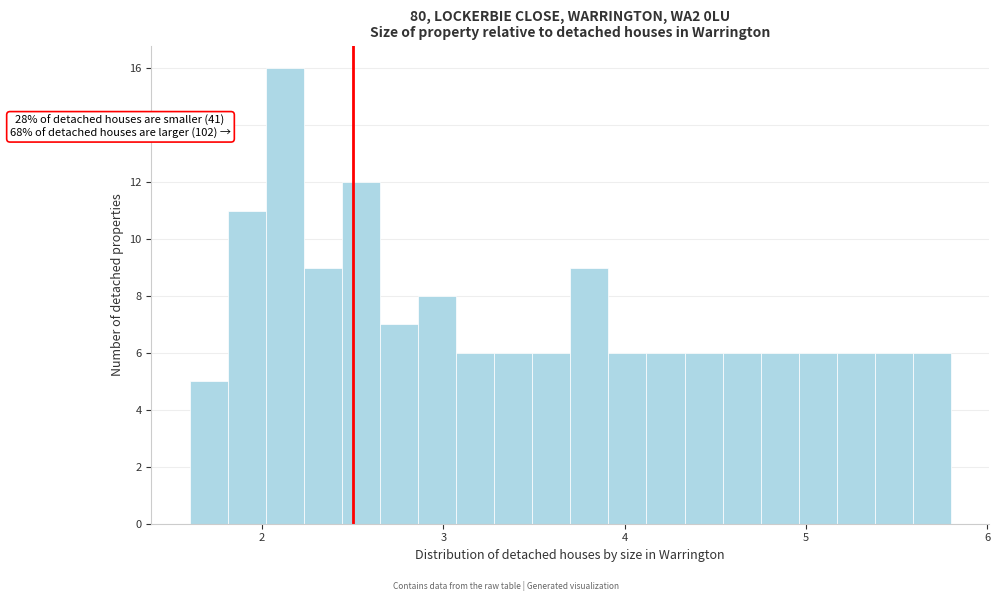

Around what value on the x-axis is the tallest bar? Give the approximate position of its centre, as read against the axis.

2.1